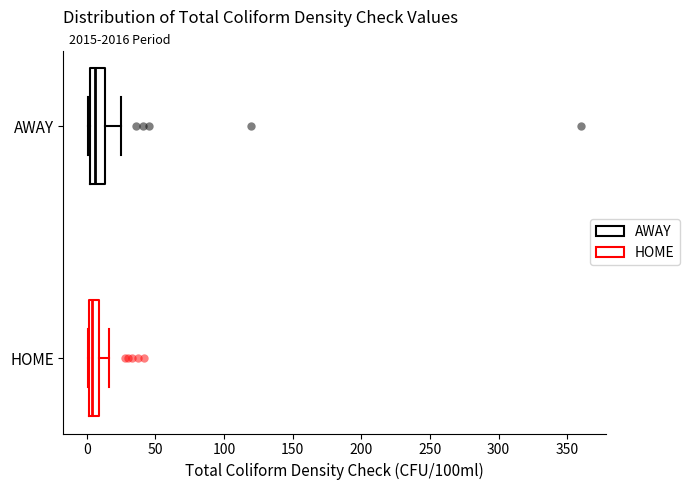

Where does the right whisker of the box for AWAY end on the x-axis? The values are not printed on the chart, so give them approximately, as read against the axis.

25